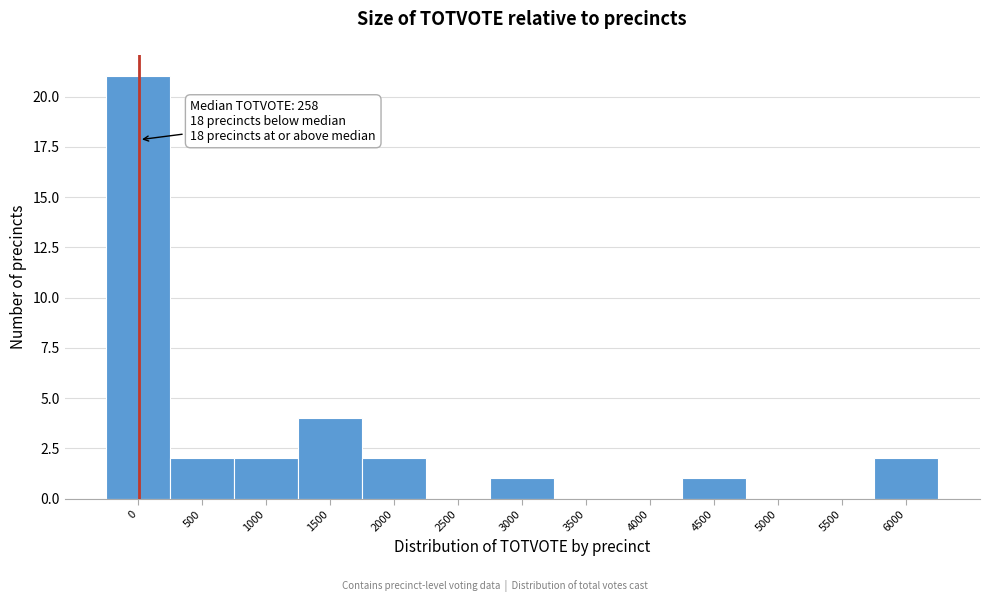

Reading left to right, list all the values displayed in this chart.

0=21	500=2	1000=2	1500=4	2000=2	2500=0	3000=1	3500=0	4000=0	4500=1	5000=0	5500=0	6000=2